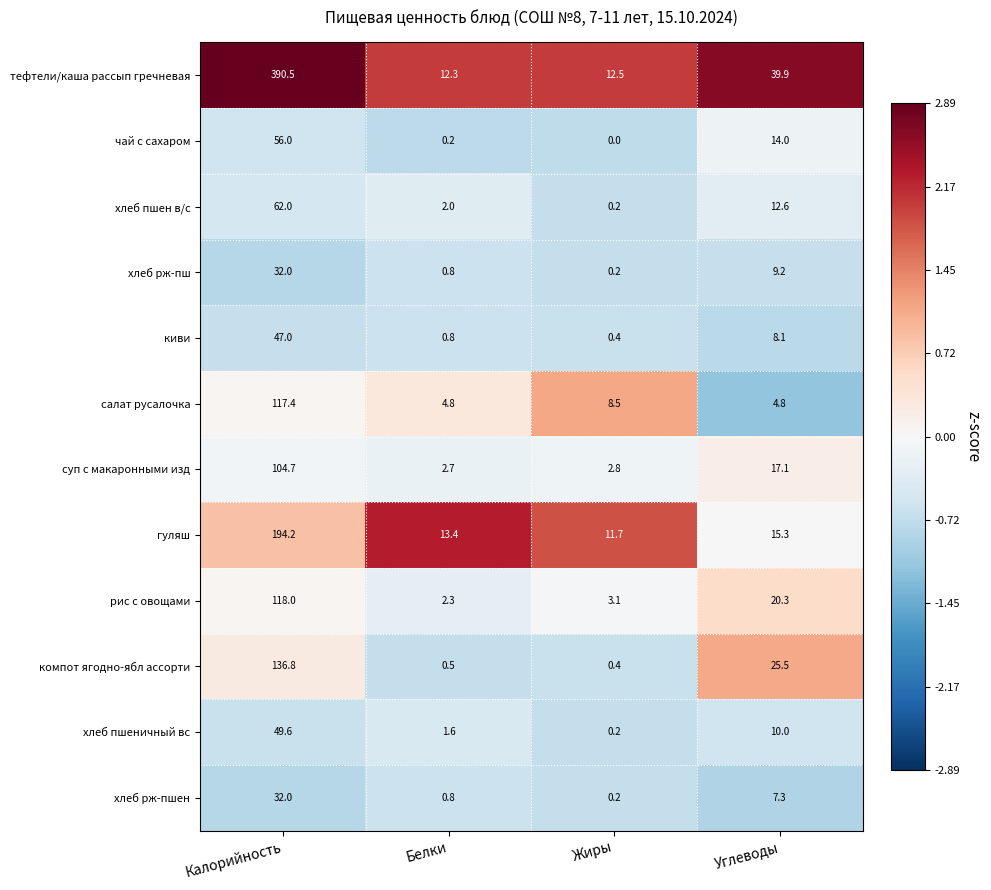

True or false: хлеб рж-пш has a value of 0.2 at Жиры.

True